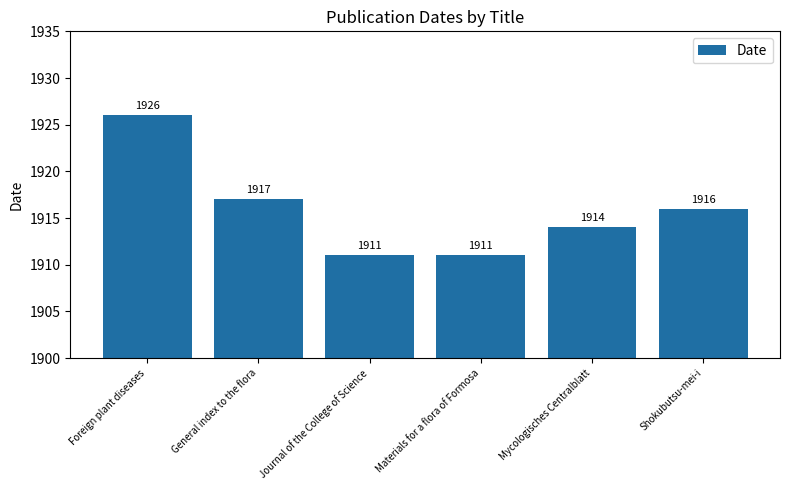

How many bars are there in total?

6